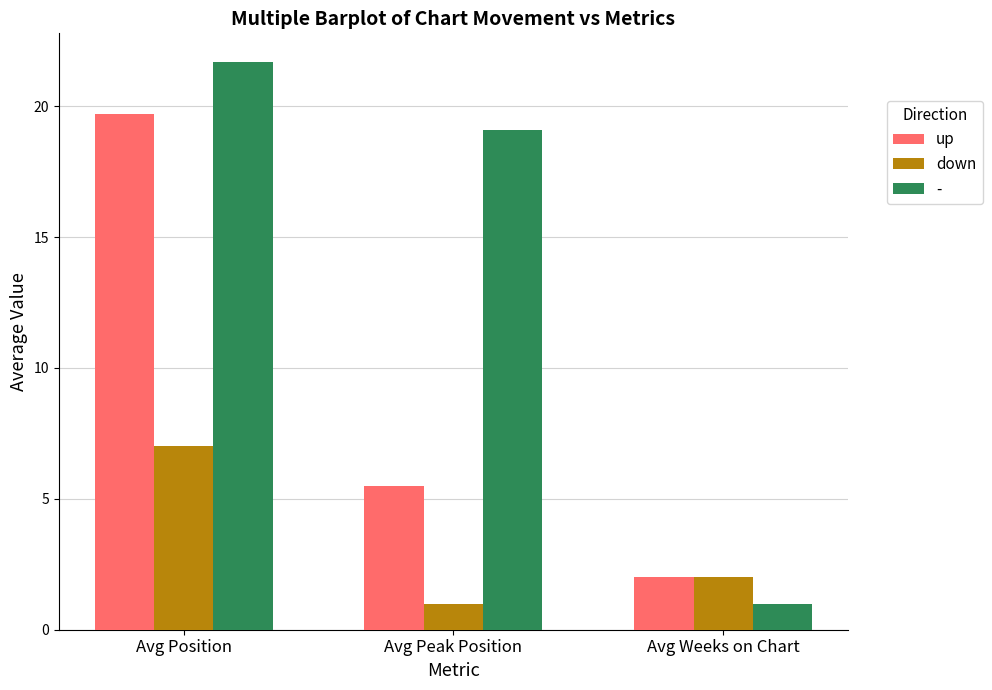

What is the greatest value displayed?

21.7